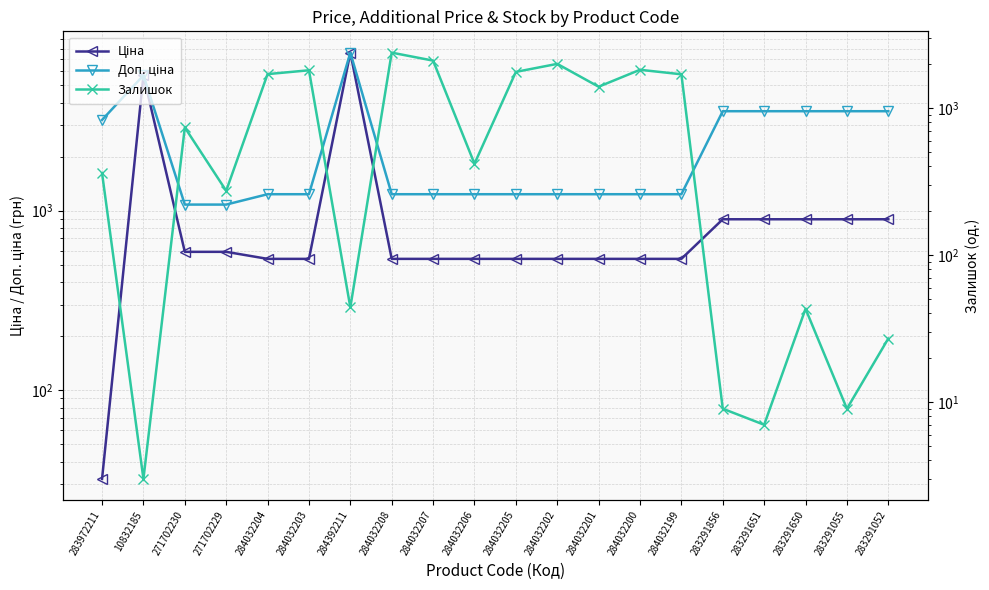

Where do Залишок and Ціна first cross each other?

283972211 and 10832185